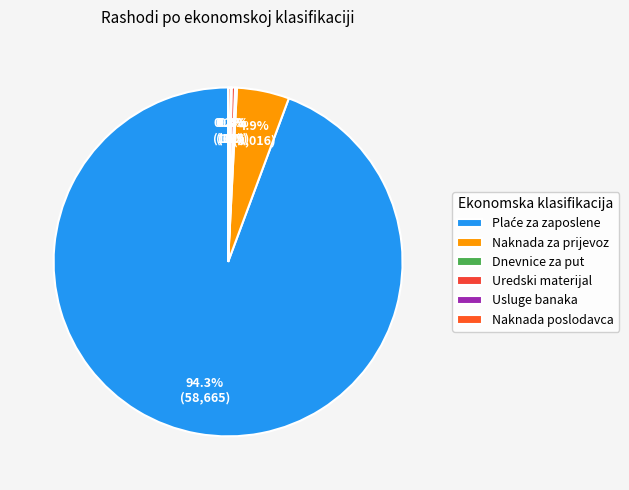

Does any single category account for the majority?

Yes